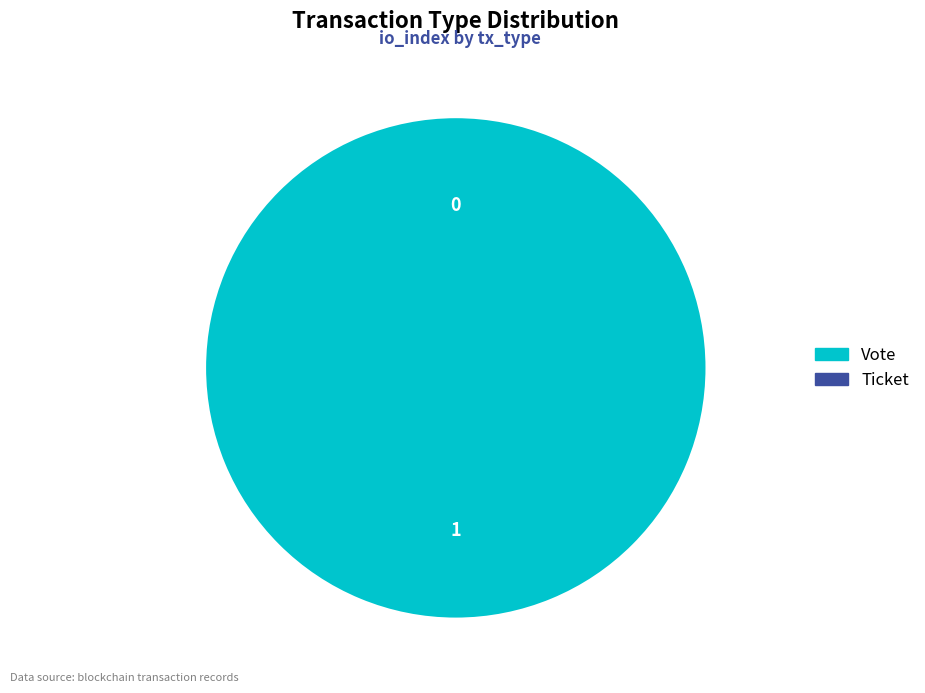

Rank the categories by value from lowest to highest.

Ticket, Vote